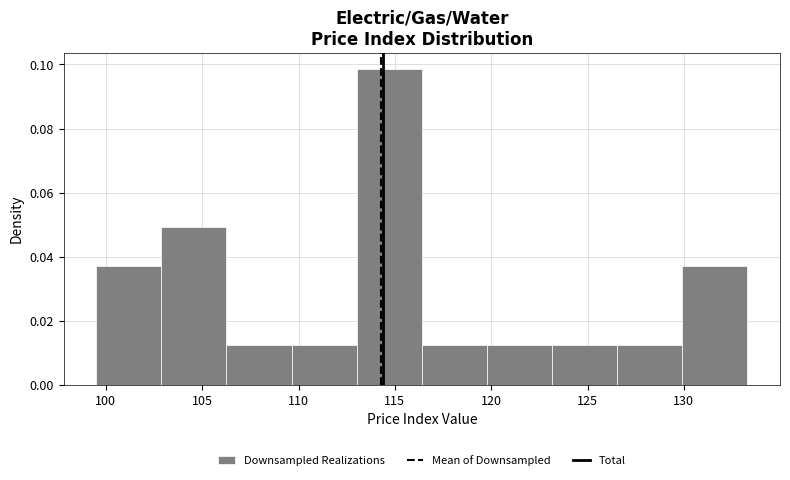

Reading left to right, list every bar in this chart as the range it spans on the x-axis followed by its height. Neither the bar edges nor the heights are printed on the chart, so give them approximately, as read against the axes.

99.5 to 103.0: 0.036
103.0 to 106.5: 0.050
106.5 to 109.5: 0.012
109.5 to 113.0: 0.012
113.0 to 116.5: 0.098
116.5 to 120.0: 0.012
120.0 to 123.0: 0.012
123.0 to 126.5: 0.012
126.5 to 130.0: 0.012
130.0 to 133.5: 0.036